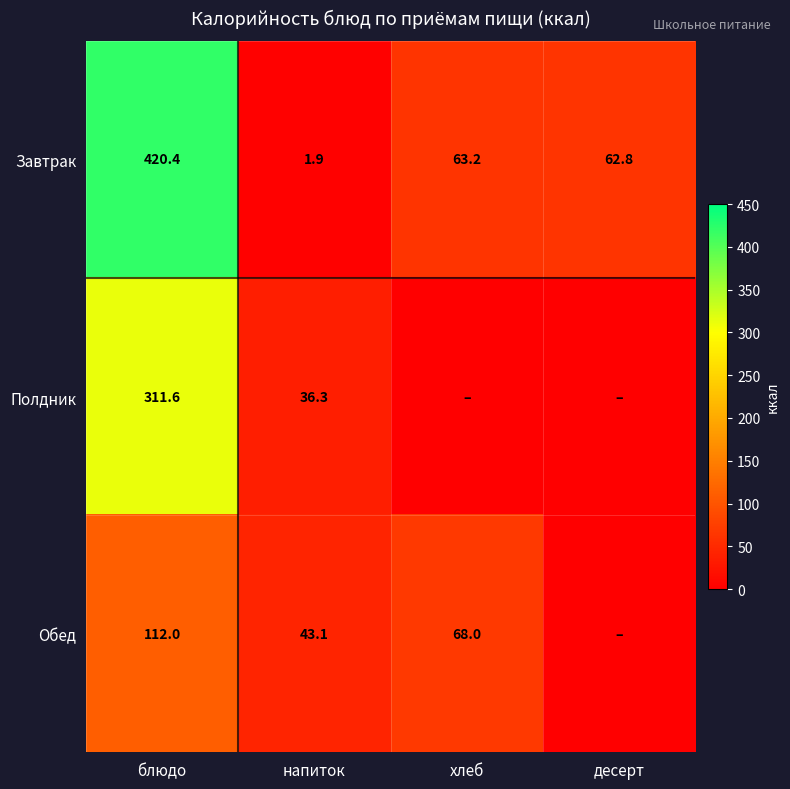

Which series has the largest total across all categories?

Завтрак